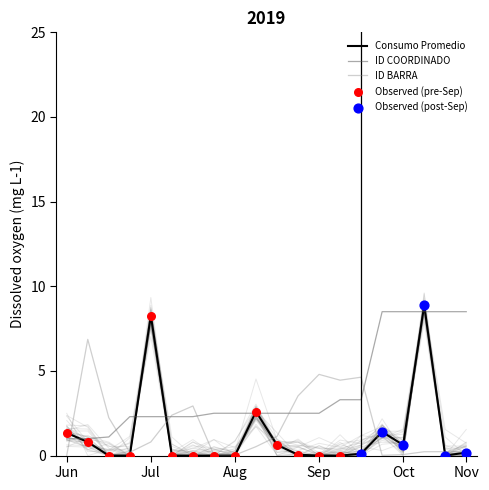

At how many categories does at least one series exceed 5?

7